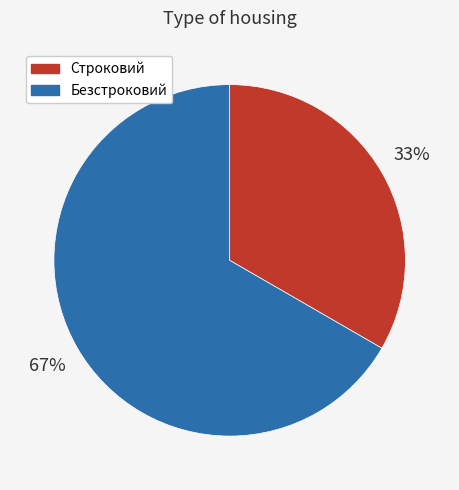

Between Строковий and Безстроковий, which is larger?

Безстроковий